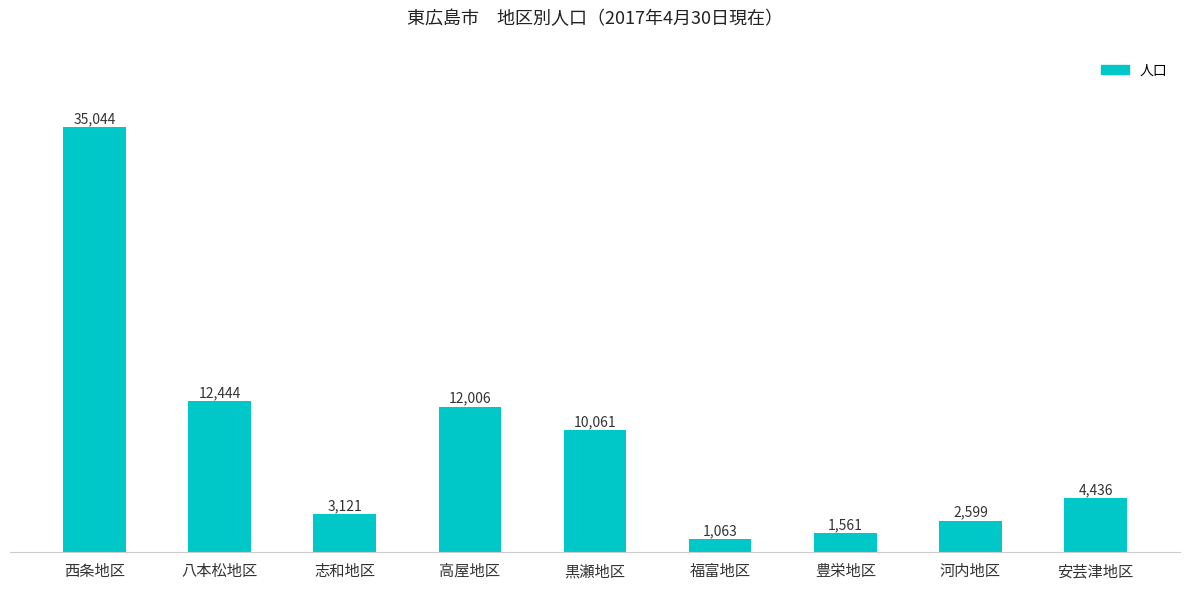

Which has a higher value, 高屋地区 or 黒瀬地区?

高屋地区